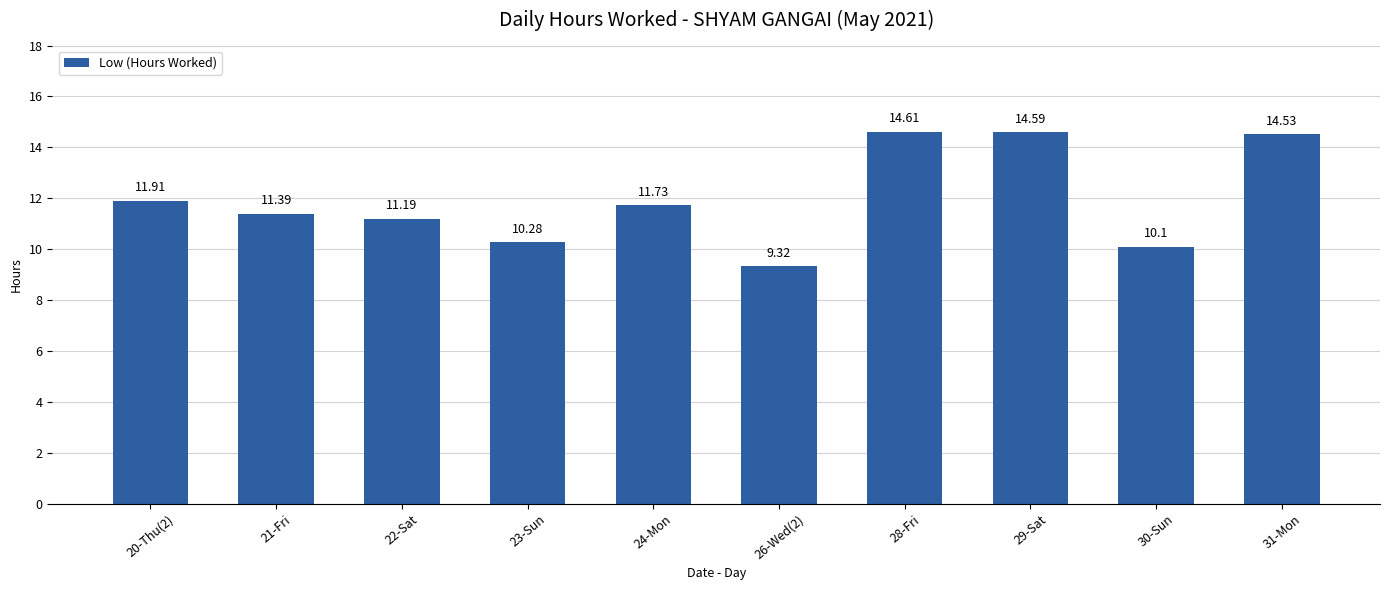

The chart shows a value of 26.2 at 28-Fri. True or false?

False